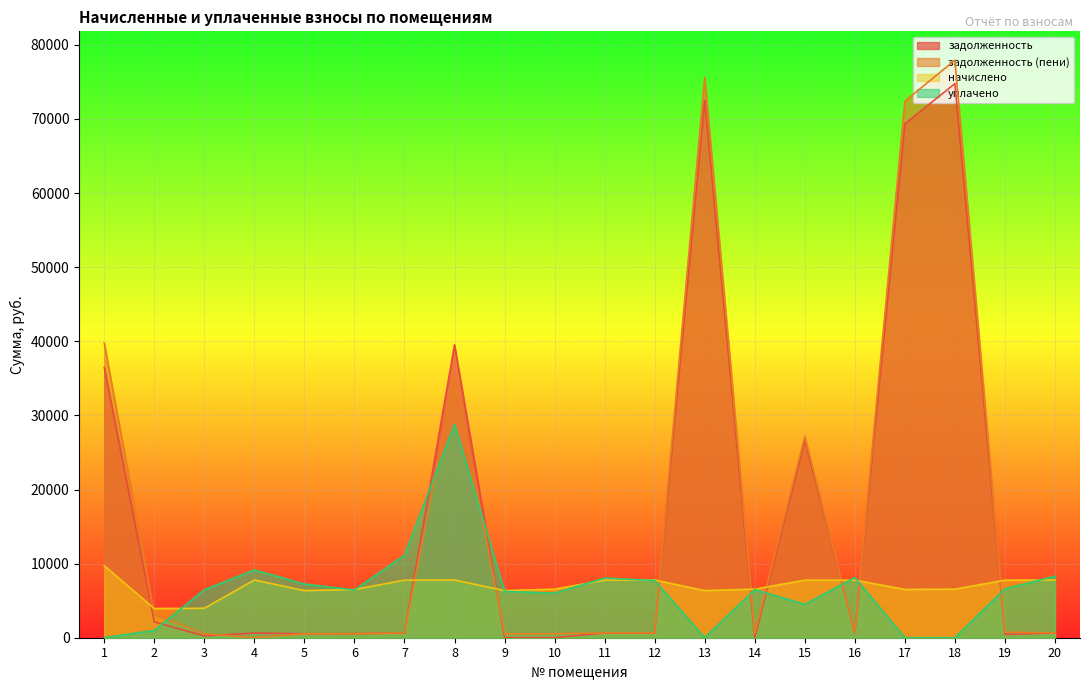

How many lines are shown in the chart?

4